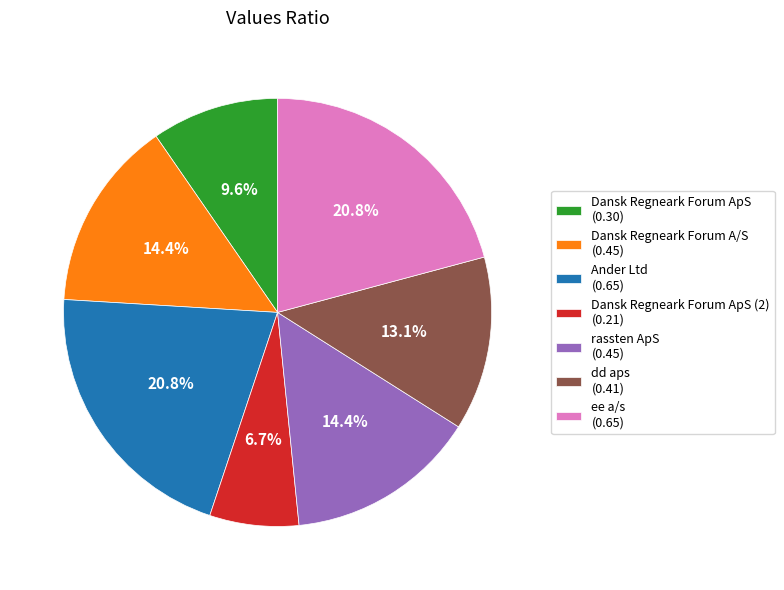

Do Dansk Regneark Forum ApS (0.30) and ee a/s (0.65) together represent more than half of the pie?

No